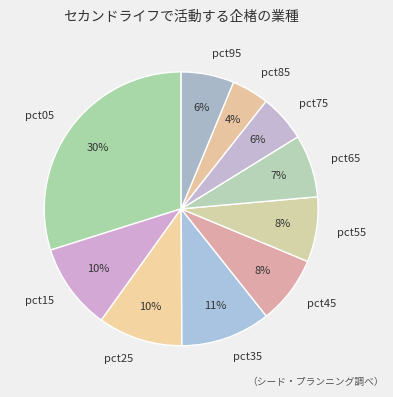

True or false: pct85 accounts for 4% of the total.

True